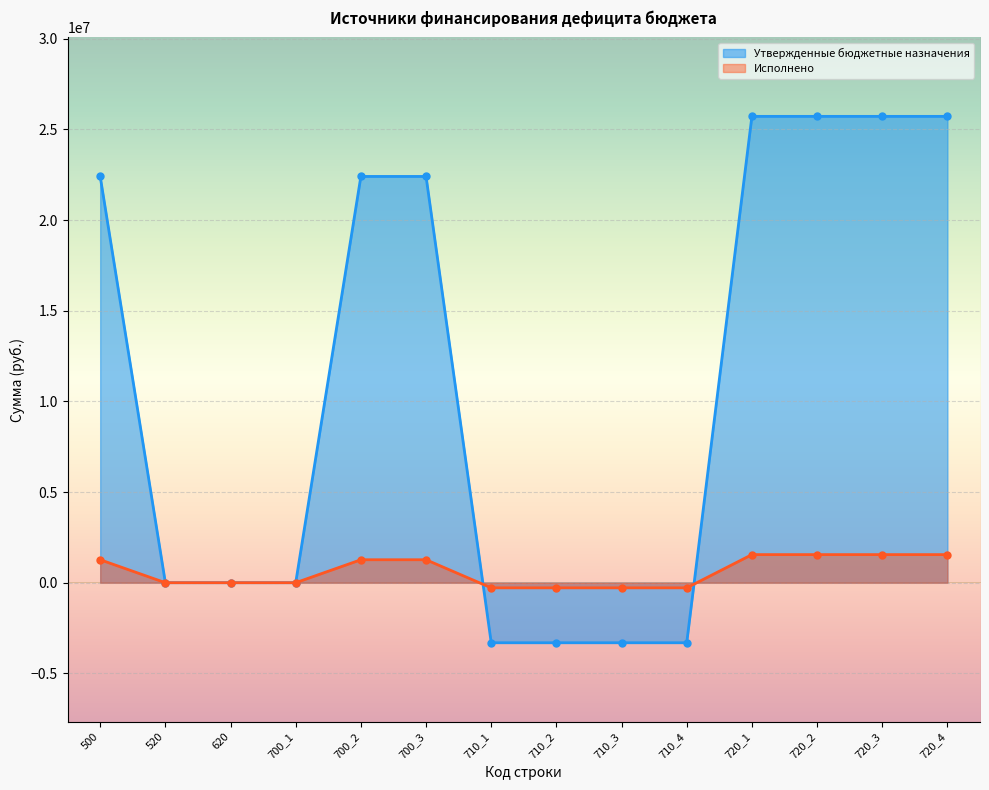

Reading right to left, what are all the values shown in this chart?

Утвержденные бюджетные назначения: 25721500.0	25721500.0	25721500.0	25721500.0	-3313000.0	-3313000.0	-3313000.0	-3313000.0	22408500.0	22408500.0	0.0	0.0	0.0	22408500.0
Исполнено: 1549542.3	1549542.3	1549542.3	1549542.3	-283365.7	-283365.7	-283365.7	-283365.7	1266176.7	1266176.7	0.0	0.0	0.0	1266176.7